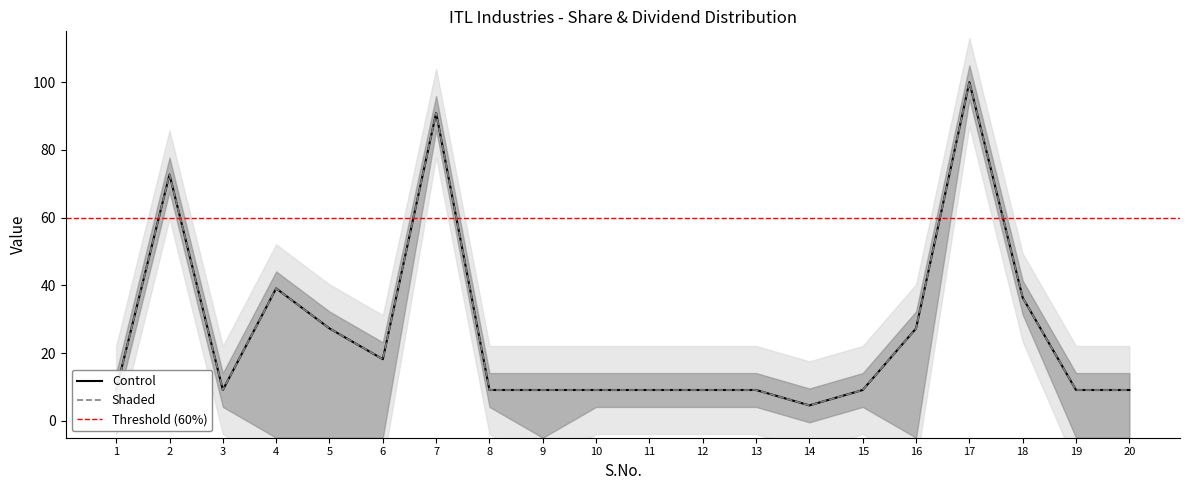

How many data points does each series have?

20